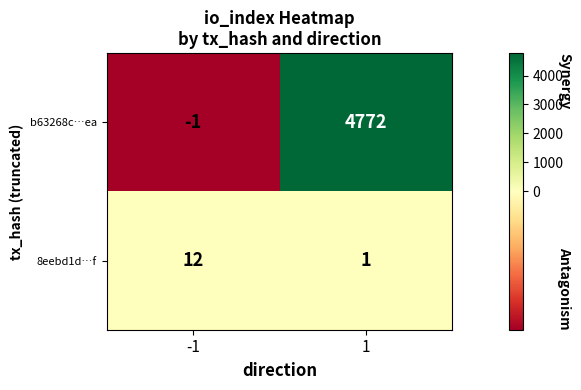

Rank the series by their average value, from highest to lowest.

b63268c…ea, 8eebd1d…f